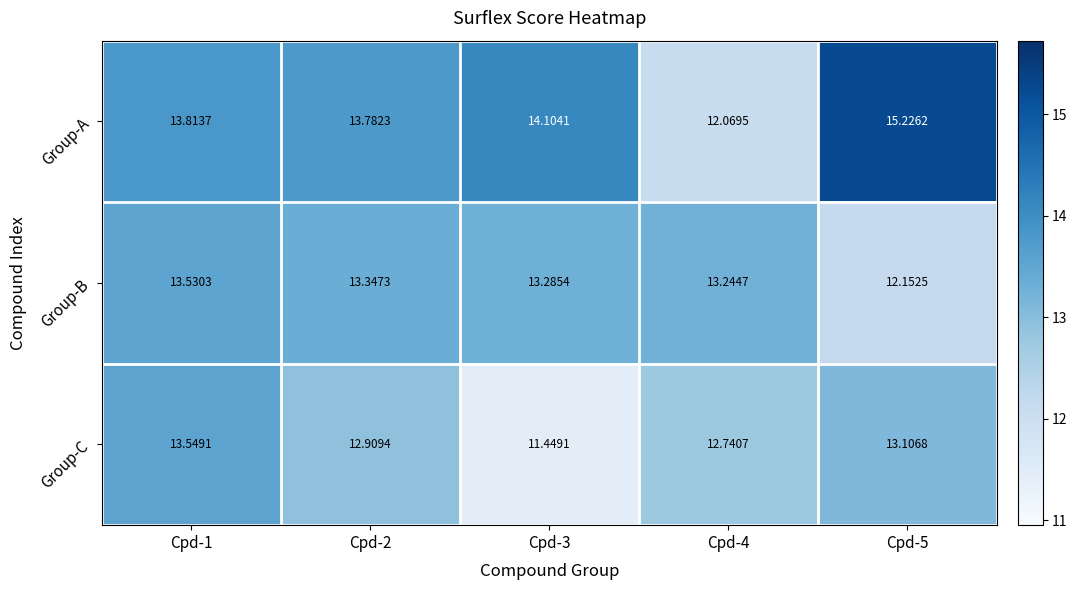

How many data points does each series have?

5